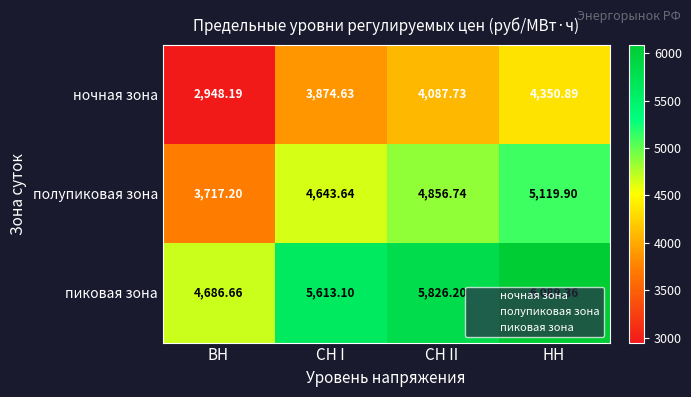

Rank the series by their average value, from highest to lowest.

пиковая зона, полупиковая зона, ночная зона